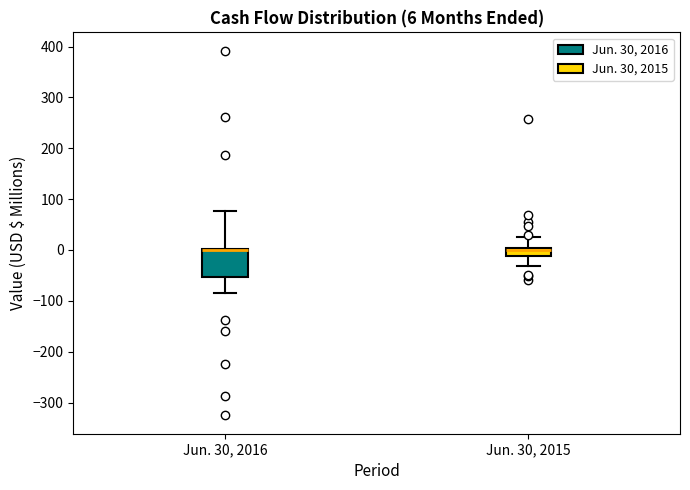

Comparing the boxes themselves (not the whiskers), which one is the tallest?

Jun. 30, 2016